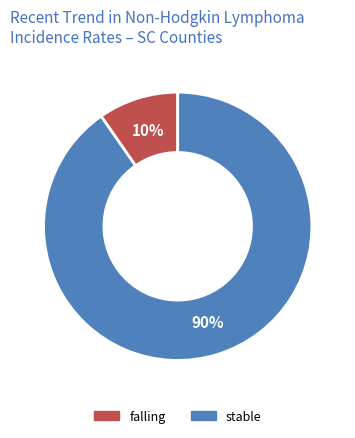

Is there a majority slice in this chart?

Yes